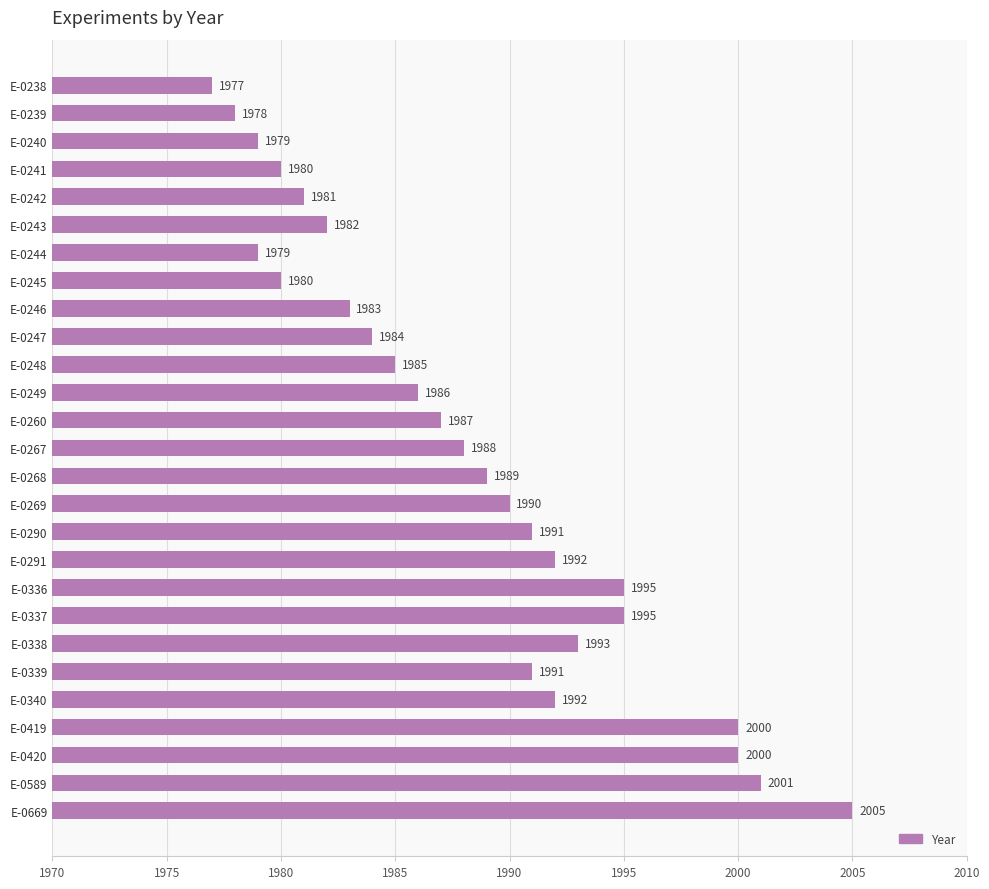

What is the maximum value shown in the chart?

2005